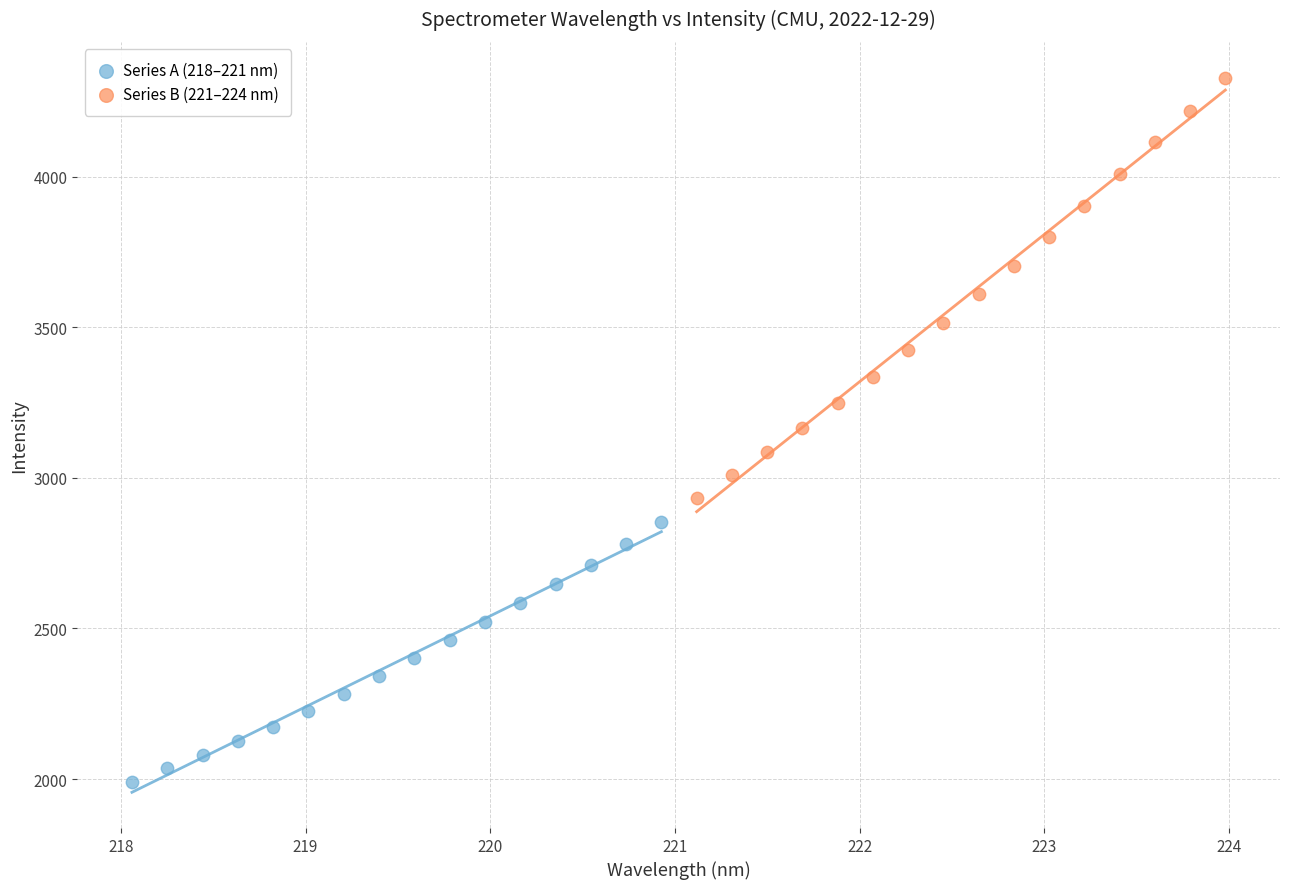

Which series has the largest Y range (max minus min)?

Series B (221–224 nm)